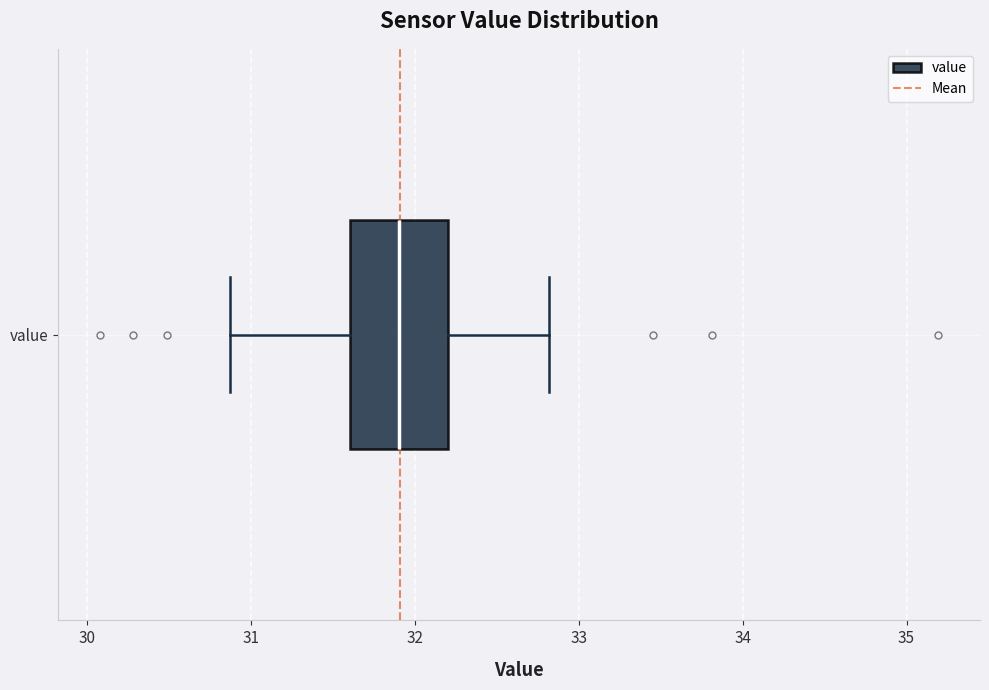

Read this box plot against the x-axis: the position of the median line, the range covered by the box, and the ends of both whiskers. The values are not printed on the chart, so give them approximately, as read against the axis.

median 31.9, box 31.6 to 32.2, whiskers 30.9 to 32.8